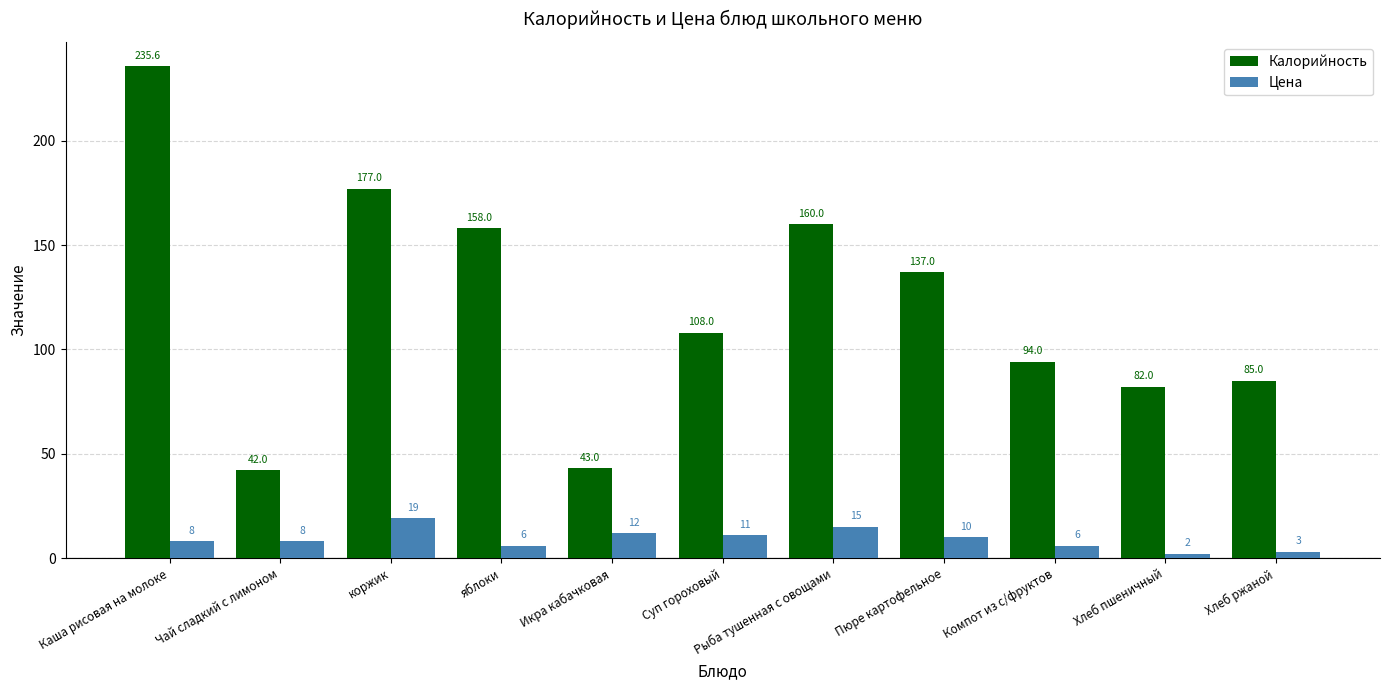

What value does the Калорийность series have at Компот из с/фруктов?

94.0